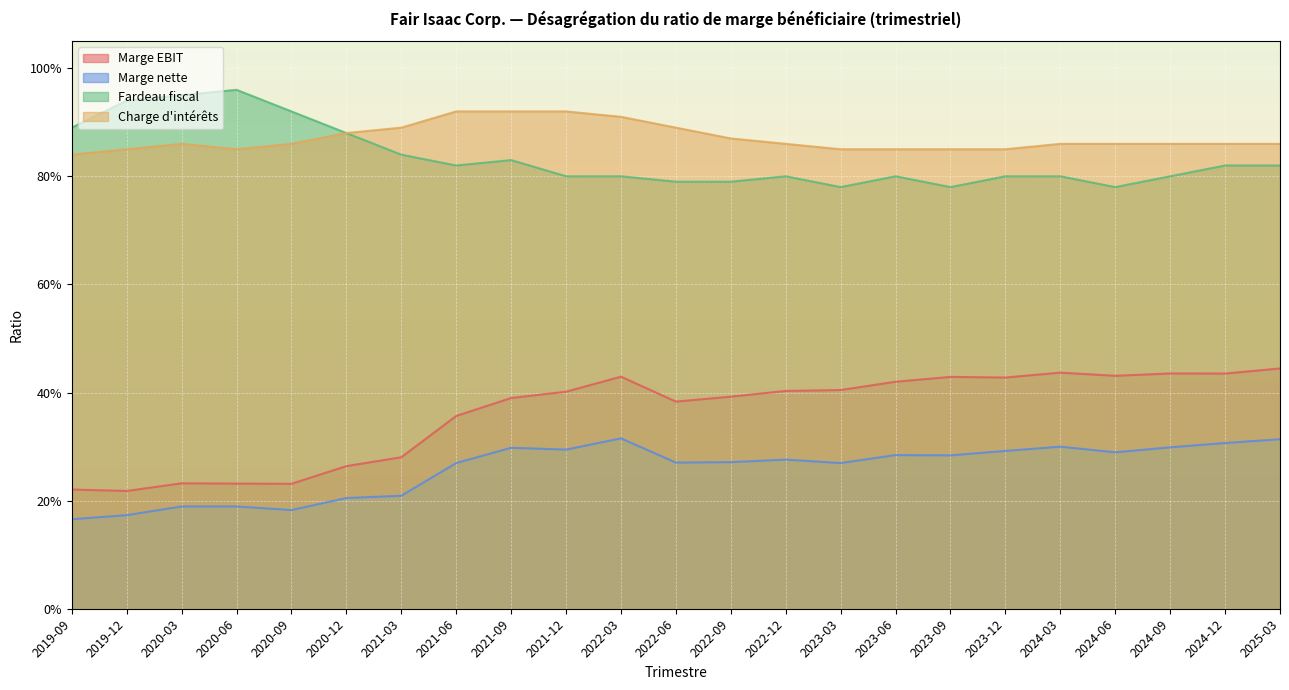

What are all the series names shown in the legend?

Marge EBIT, Marge nette, Fardeau fiscal, Charge d'intérêts